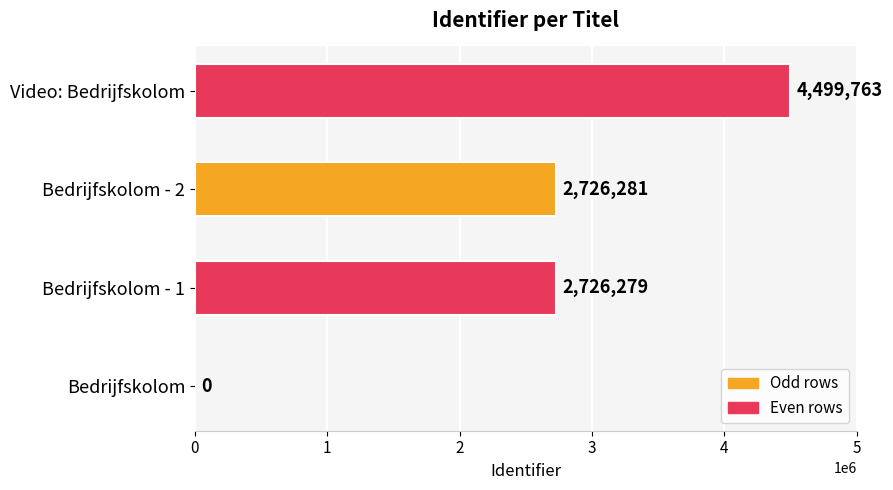

What is the sum of all values?

9952323